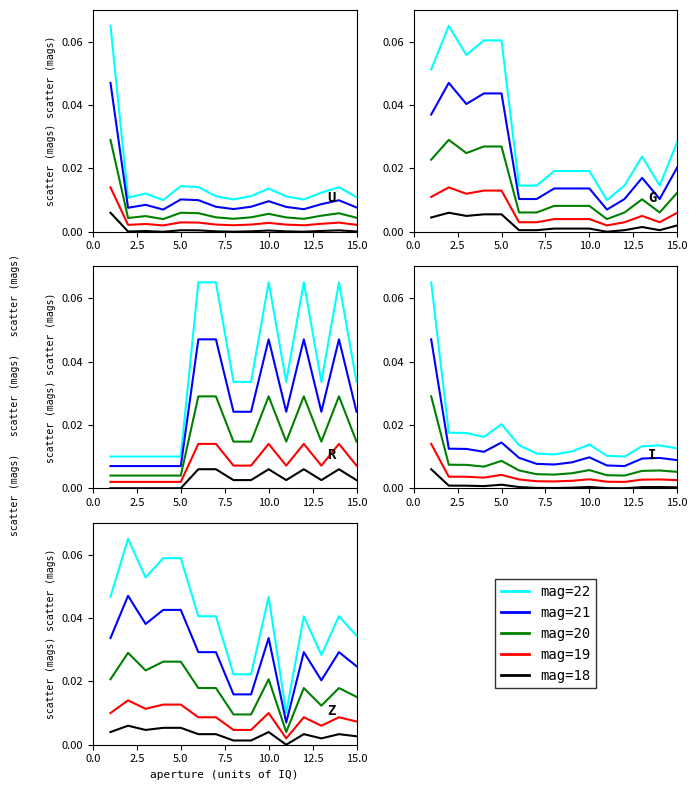

At how many categories does at least one series exceed 0?

15